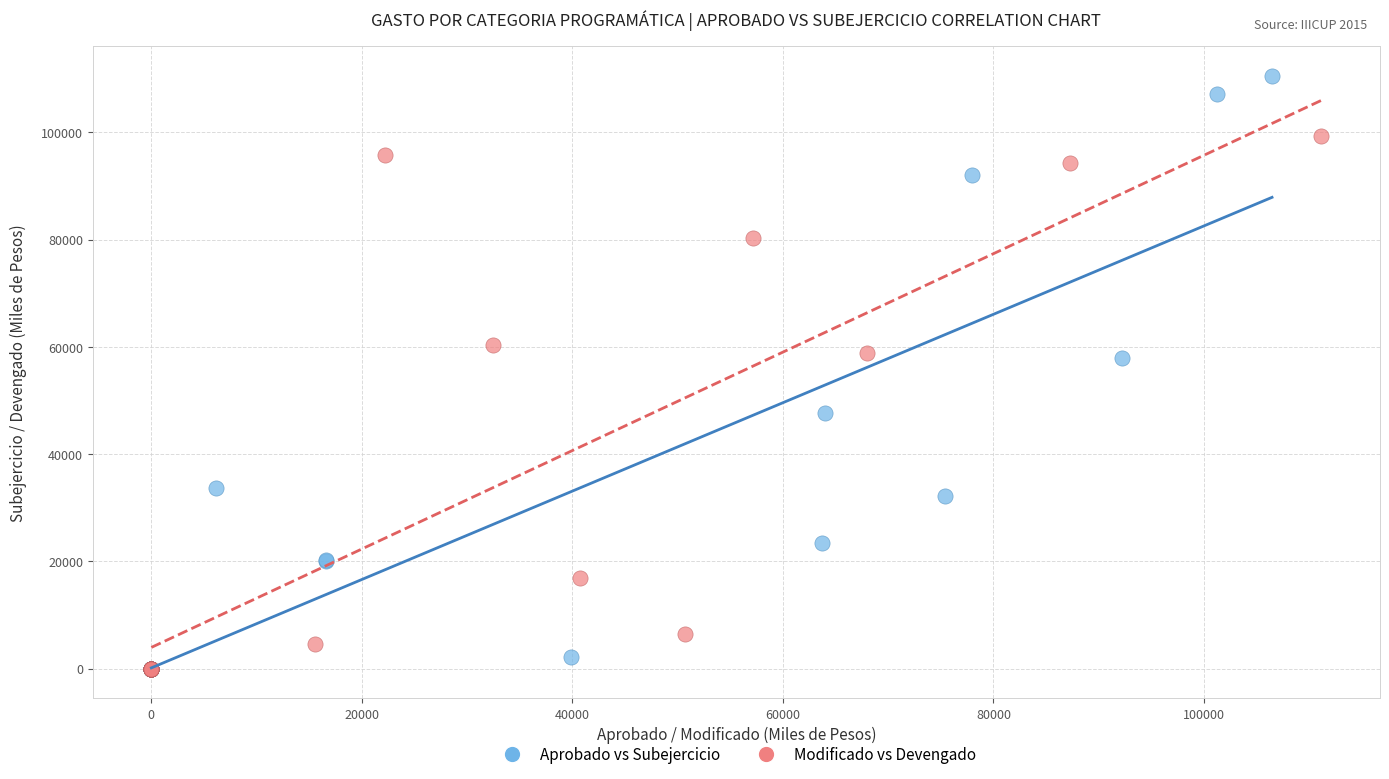

Which series contains the highest Y value?

Aprobado vs Subejercicio